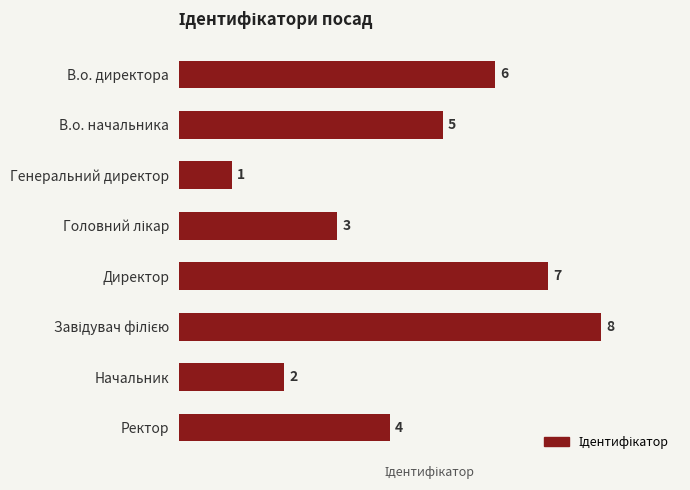

Reading bottom to top, extract all data points from this chart.

4	2	8	7	3	1	5	6